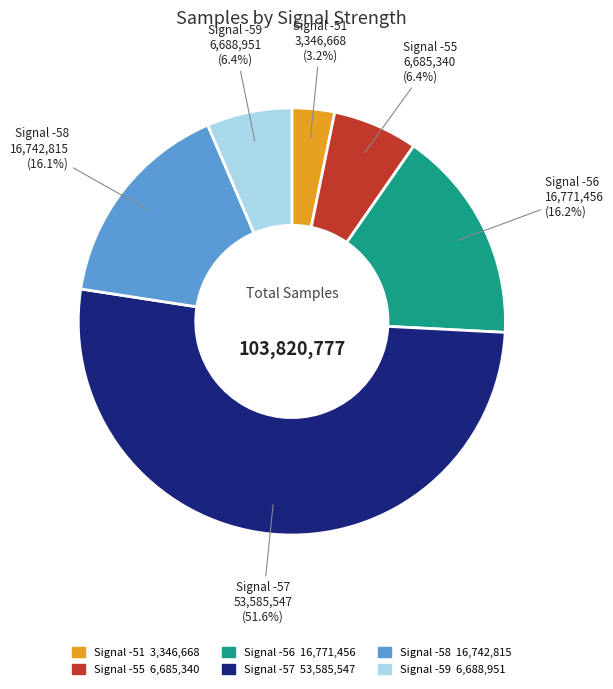

Is there a majority slice in this chart?

Yes